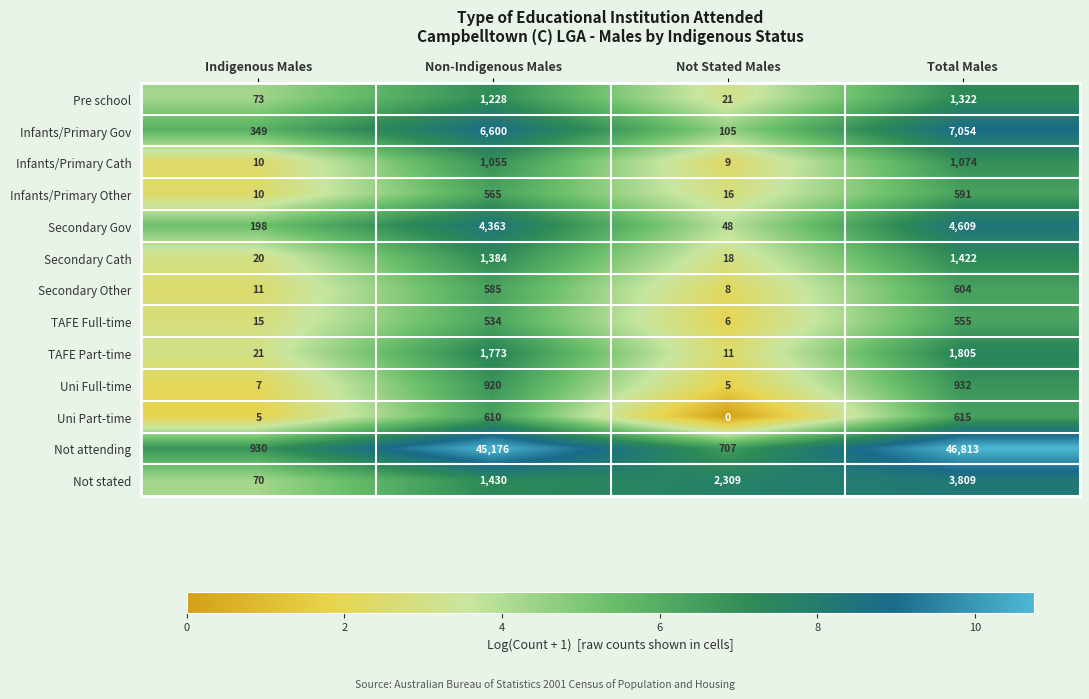

Rank the categories by Not stated value from highest to lowest.

Total Males, Not Stated Males, Non-Indigenous Males, Indigenous Males